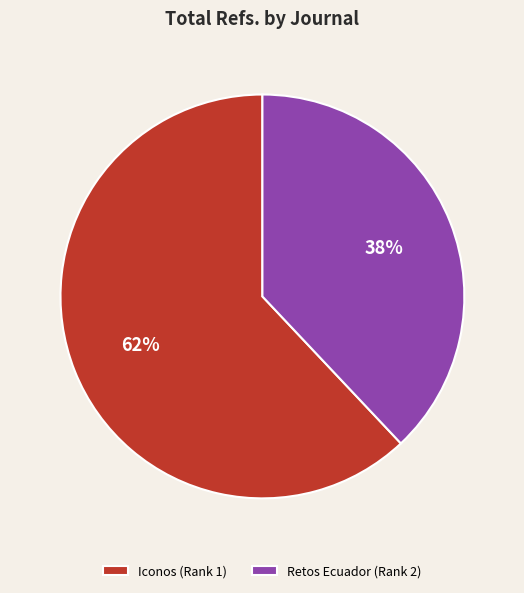

To the nearest percent, what is the difference between the Iconos (Rank 1) and Retos Ecuador (Rank 2) slice percentages?

24%